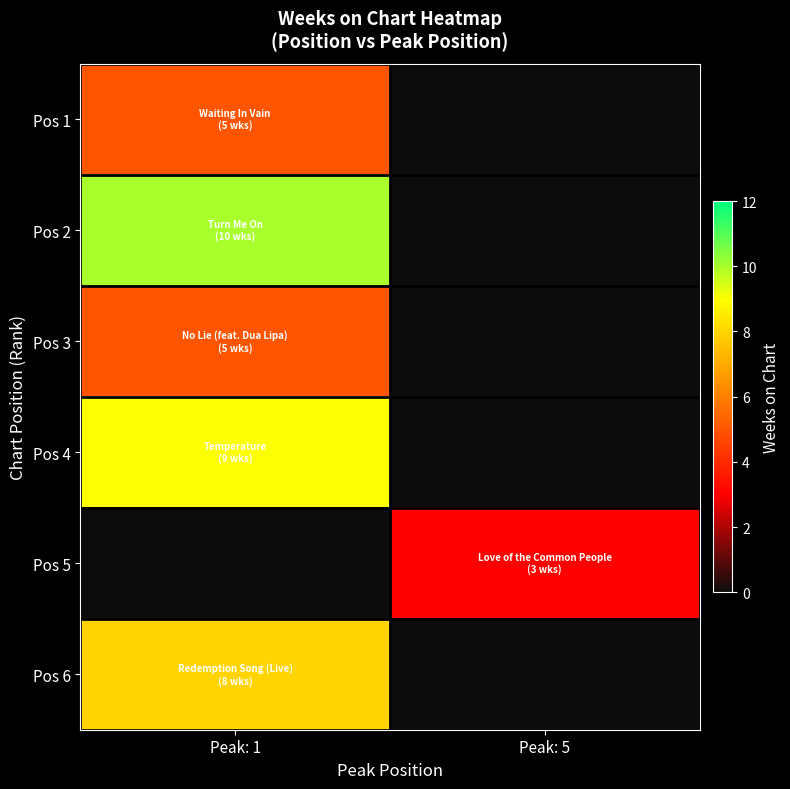

Reading left to right, list all the values displayed in this chart.

Pos 1: Peak: 1=5	Peak: 5=0
Pos 2: Peak: 1=10	Peak: 5=0
Pos 3: Peak: 1=5	Peak: 5=0
Pos 4: Peak: 1=9	Peak: 5=0
Pos 5: Peak: 1=0	Peak: 5=3
Pos 6: Peak: 1=8	Peak: 5=0